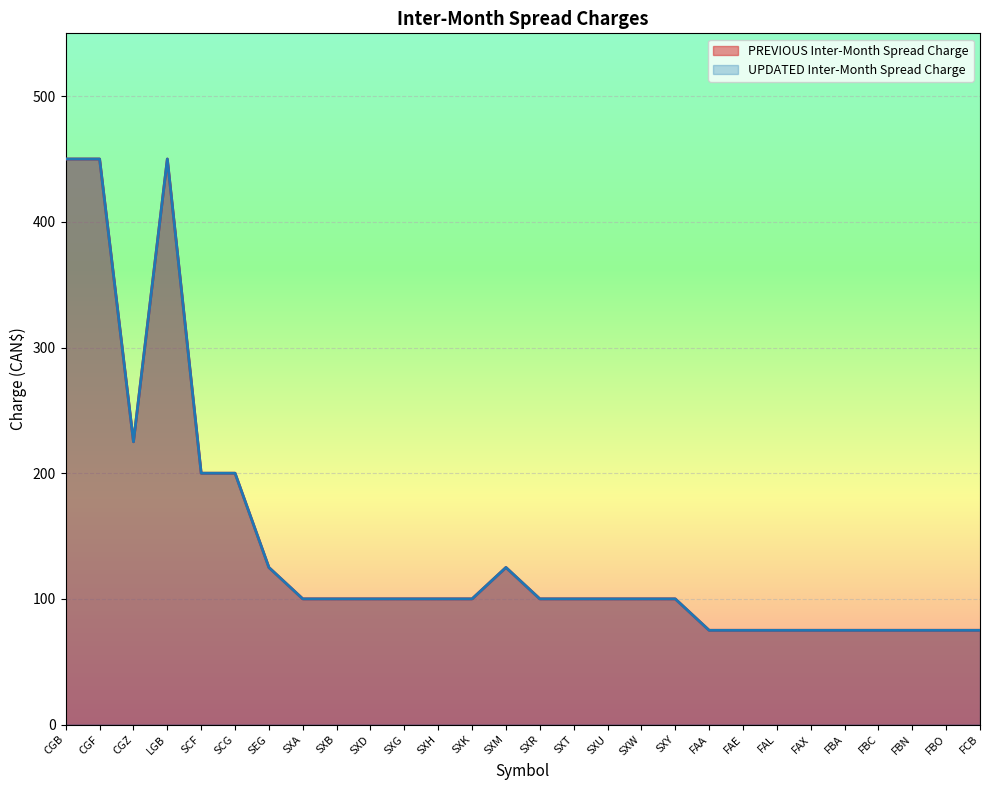

Between SCG and CGF, which is larger?

CGF